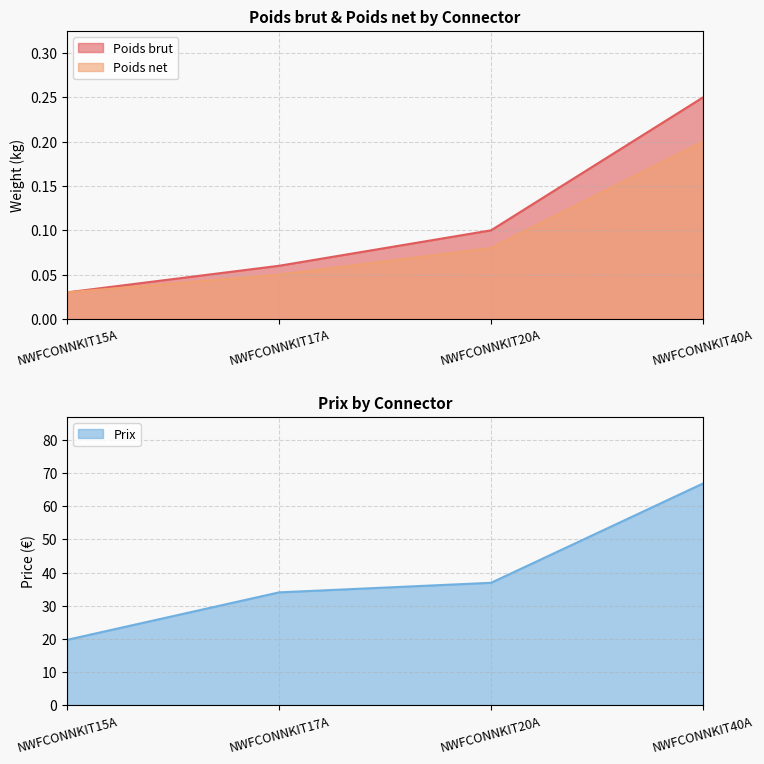

What is the sum of all Poids net values?

0.4